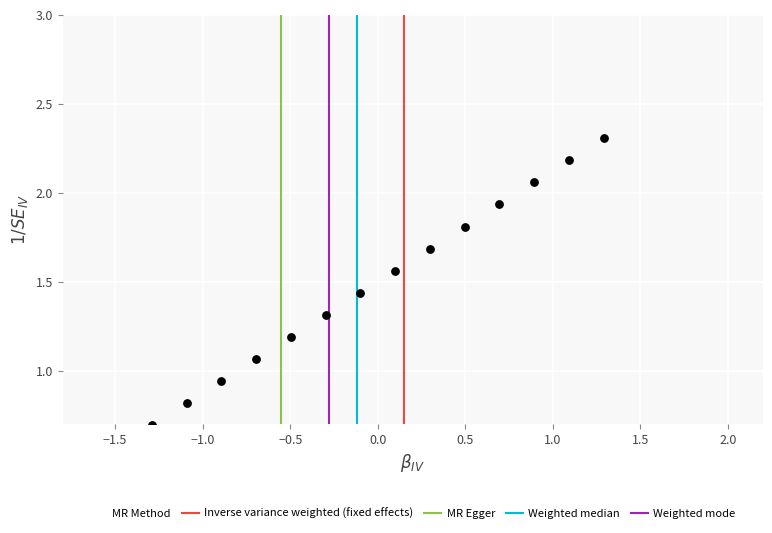

What is the range of X values (max minus min)?

2.6